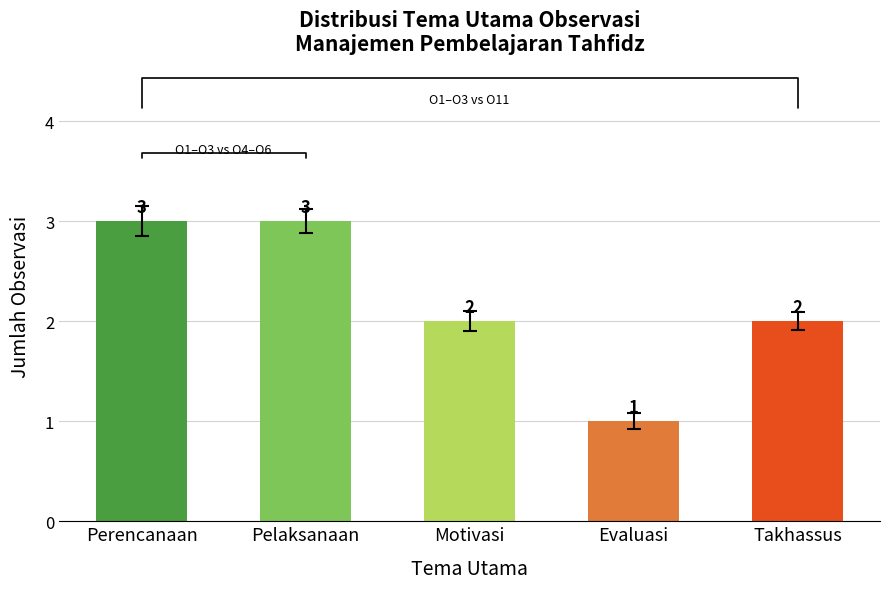

How many values are between 2 and 3?

4